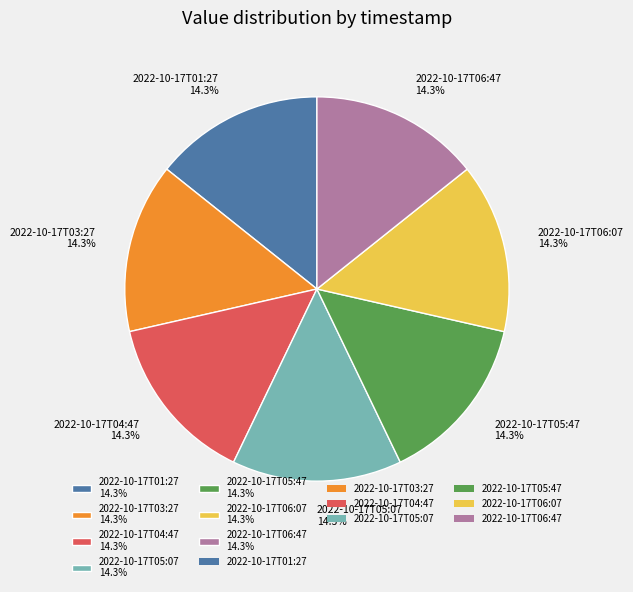

Is 2022-10-17T01:27 the majority of the pie?

No